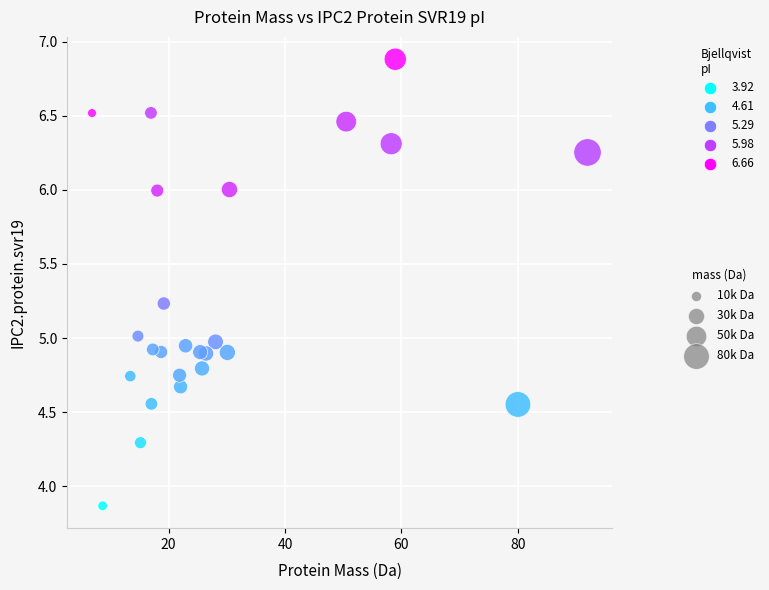

What is the range of X values (max minus min)?

85.2